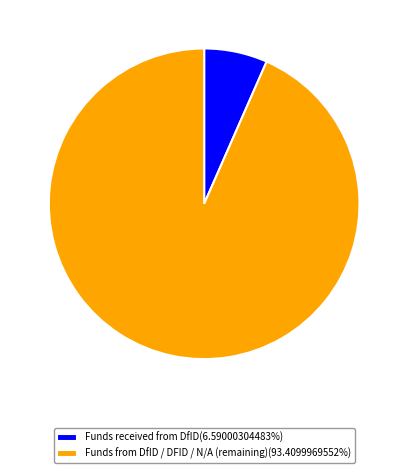

Combined, do Funds received from DfID(6.59000304483%) and Funds from DfID / DFID / N/A (remaining)(93.4099969552%) account for over 50%?

Yes